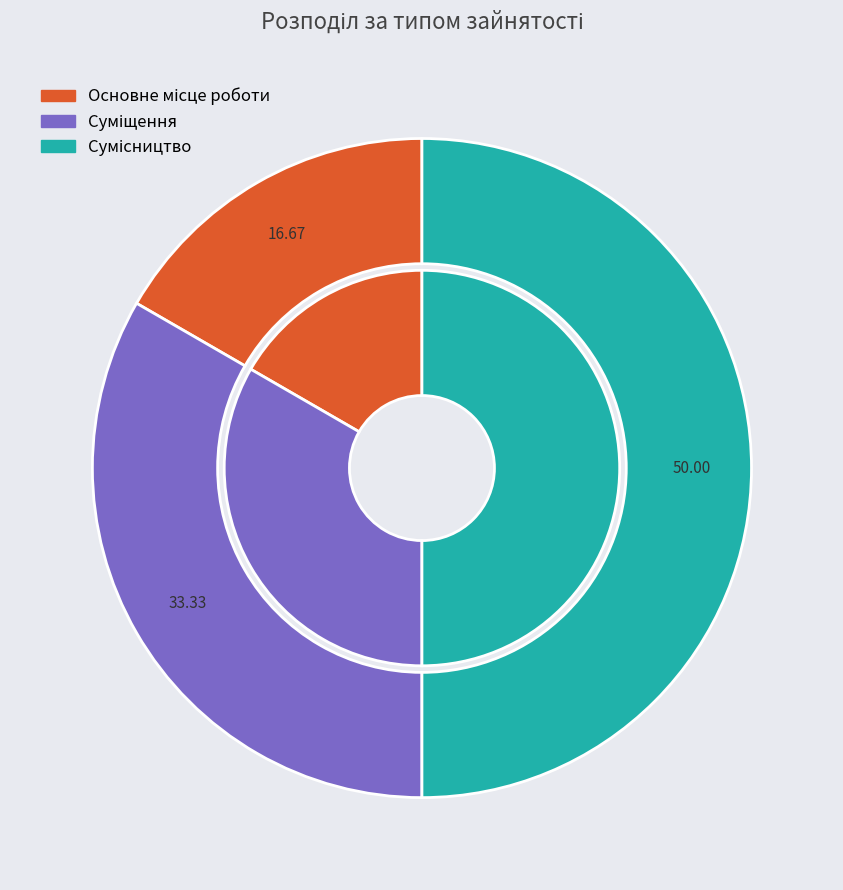

What percentage do Суміщення and Основне місце роботи together represent?

50.0%